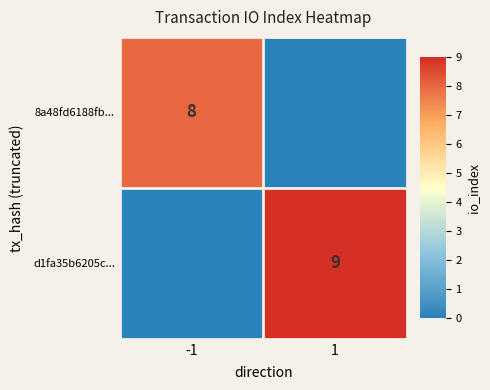

Is the value of d1fa35b6205c... at 1 greater than the value of 8a48fd6188fb... at -1?

Yes